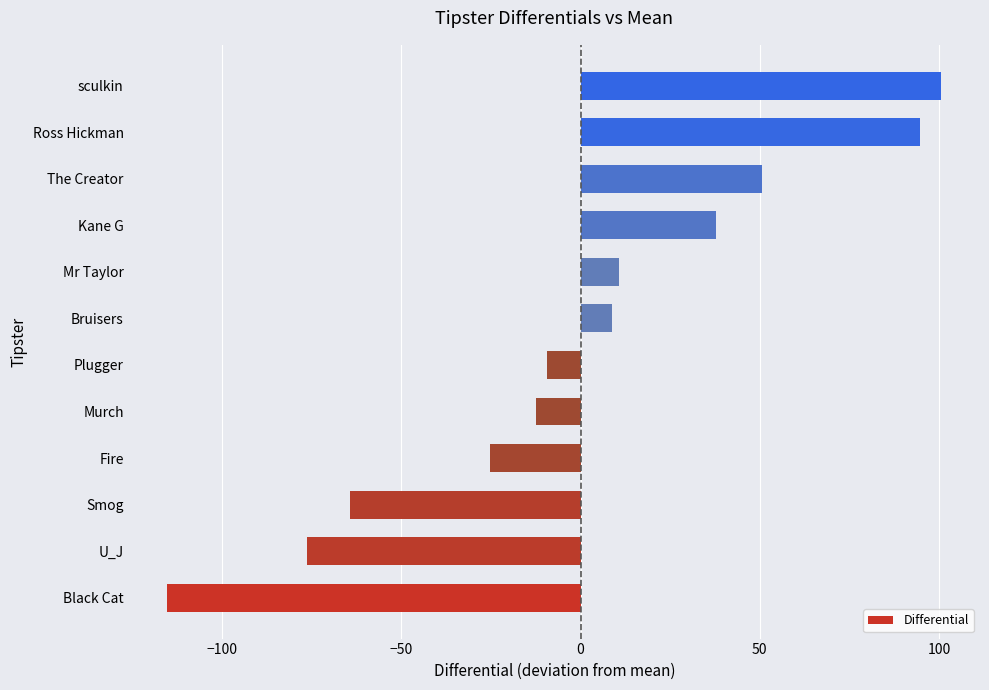

List the labels in order of value, largest first.

sculkin, Ross Hickman, The Creator, Kane G, Mr Taylor, Bruisers, Plugger, Murch, Fire, Smog, U_J, Black Cat